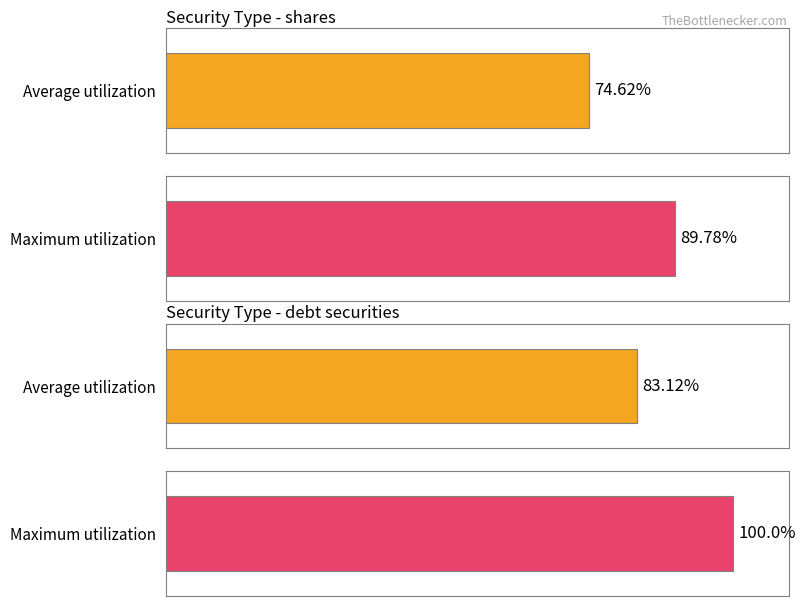

Does the chart contain stacked bars?

No